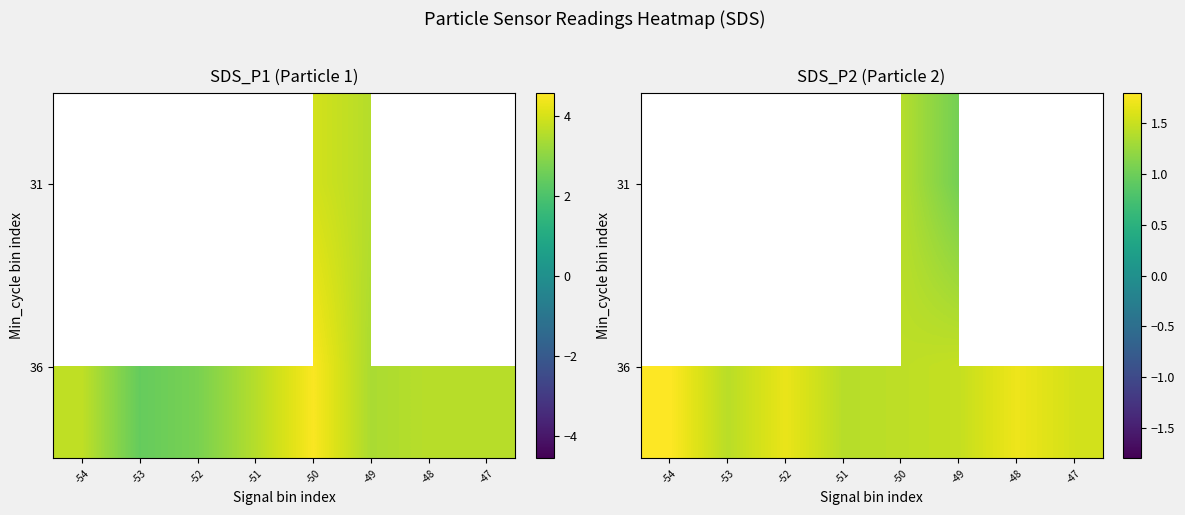

What is the sum of the 31 values at -52 and -50?

3.0